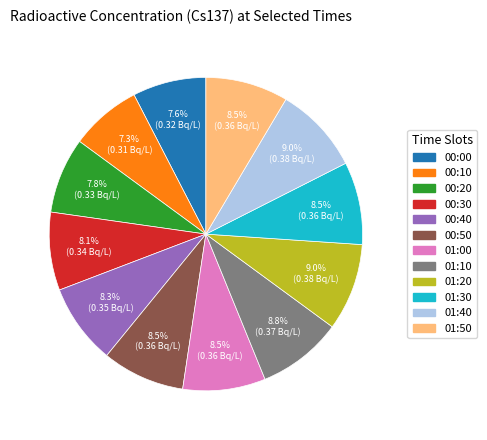

True or false: 00:00 accounts for 1% of the total.

False